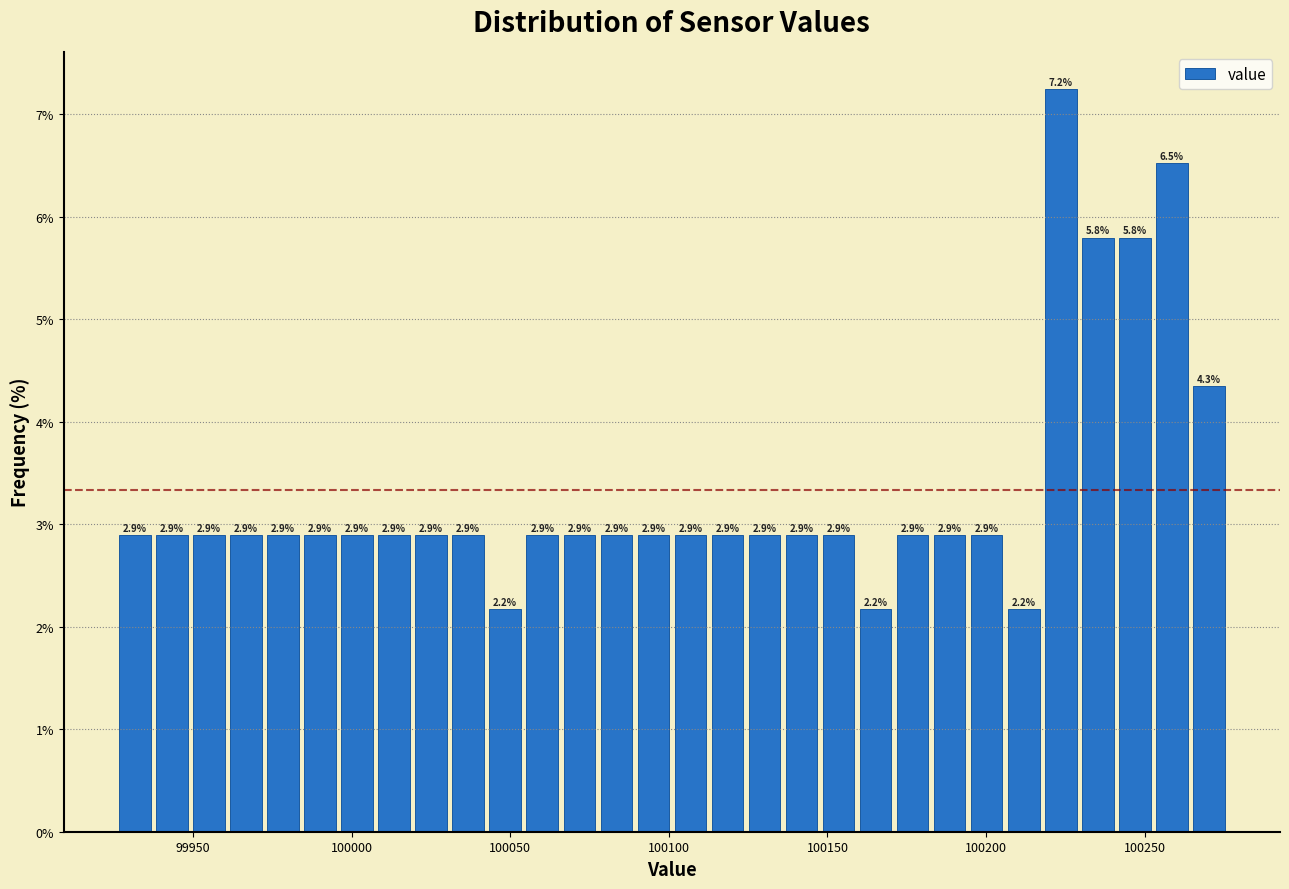

Read against the x-axis, roughly where is the centre of the tallest bar?

100225